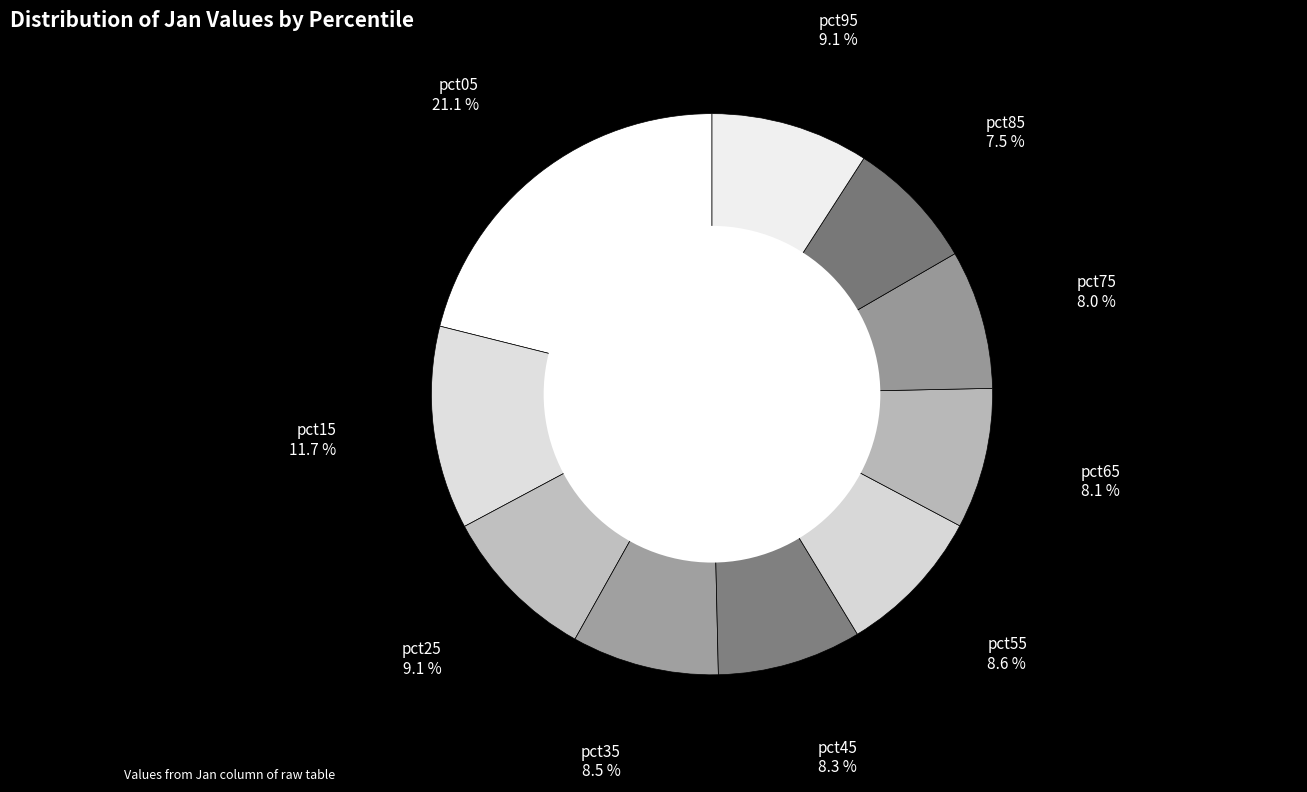

To the nearest percent, what portion does pct55 represent?

9%